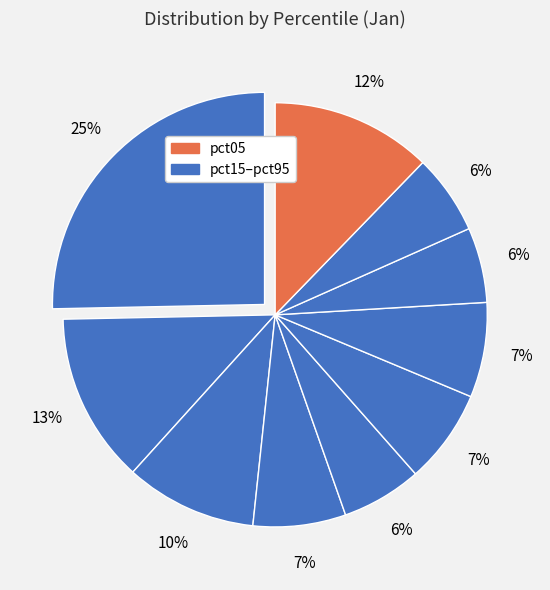

Count the number of slices in the pie.

10